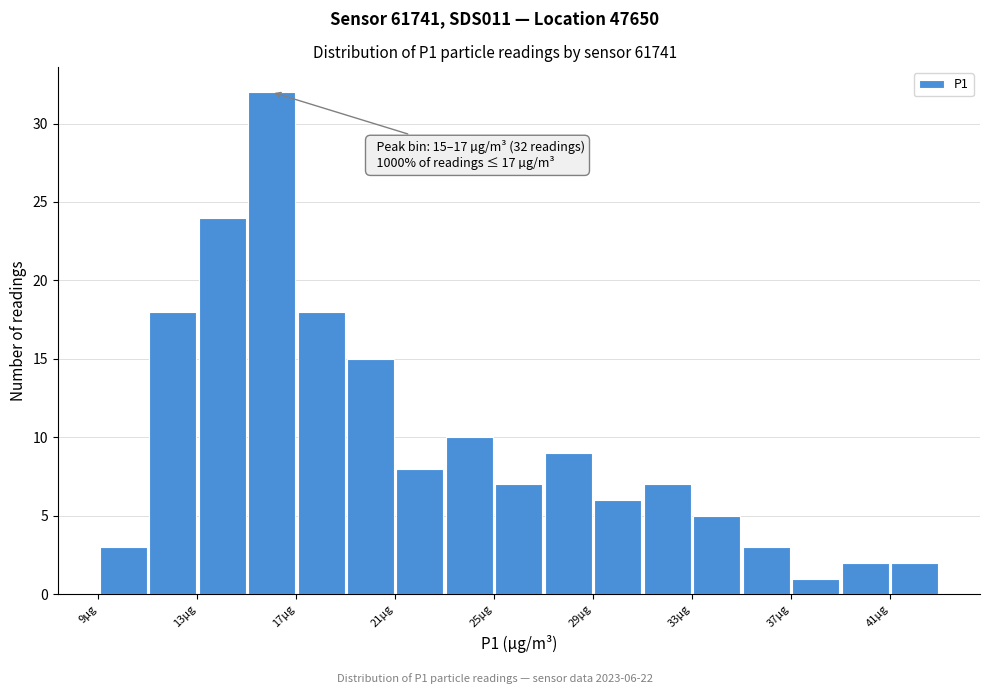

Over which range of the x-axis is the bar tallest?

15 to 17